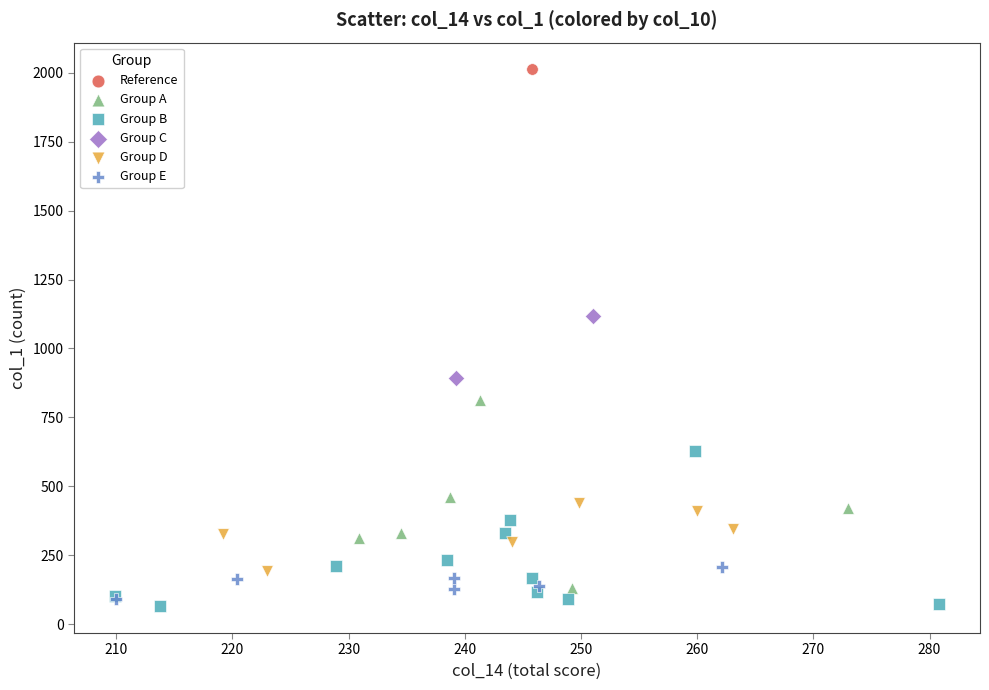

What are all the series names shown in the legend?

Reference, Group A, Group B, Group C, Group D, Group E